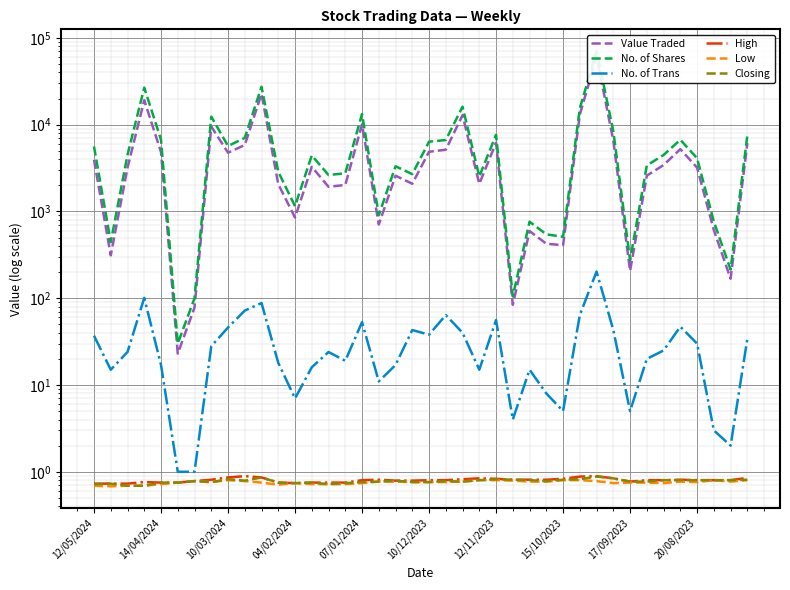

What position from the right is 27?

13